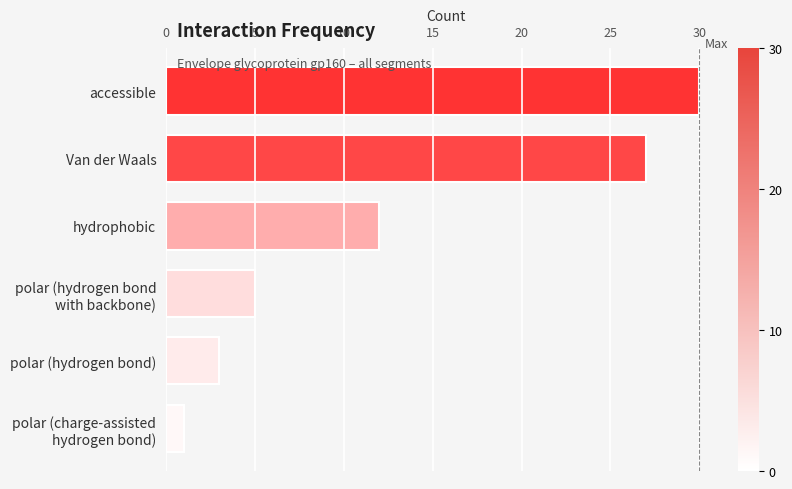

Which category has the lowest value across all series?

polar (charge-assisted
hydrogen bond)